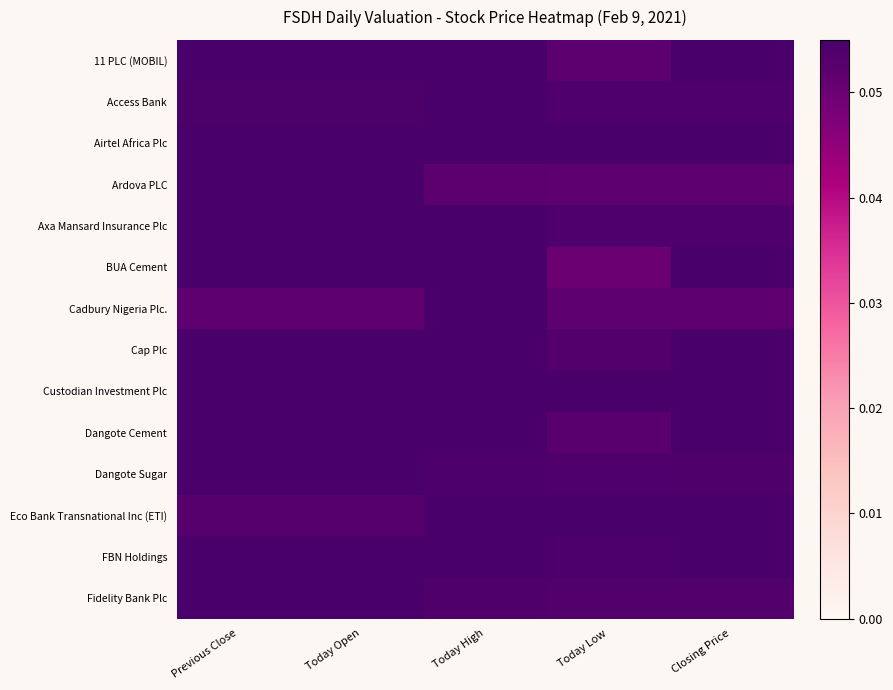

How many series are shown in this chart?

14